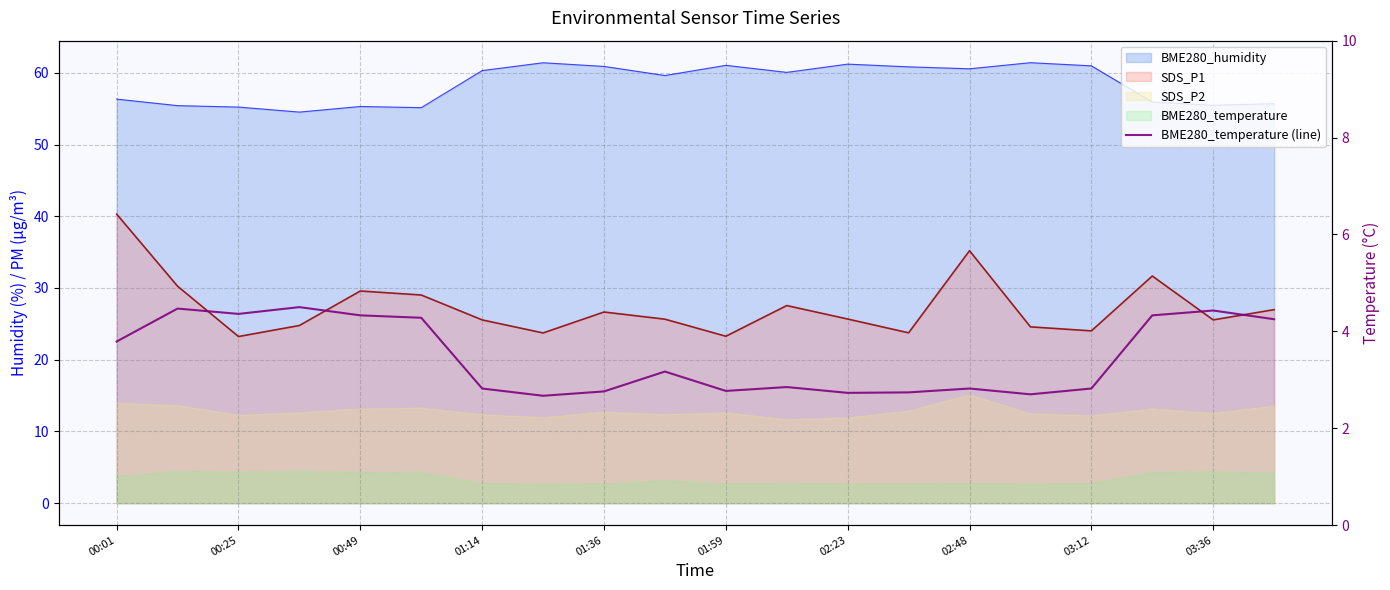

True or false: the data shows 4.3 at 00:49.

True